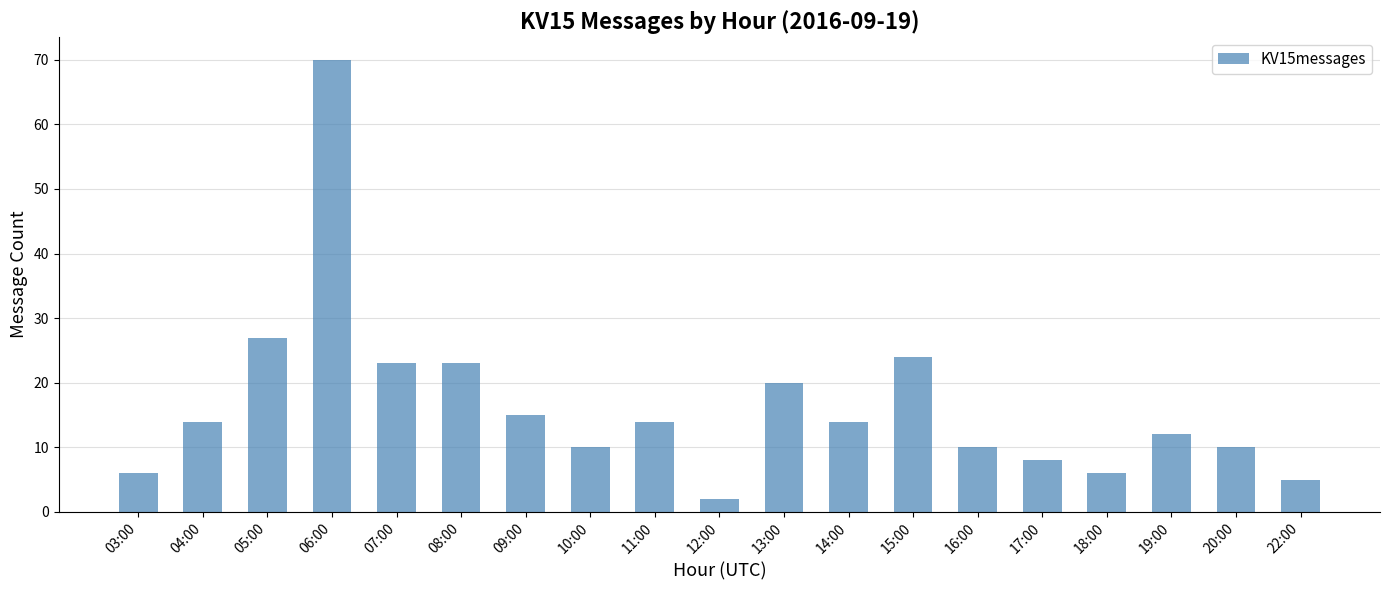

Does the chart contain any negative values?

No